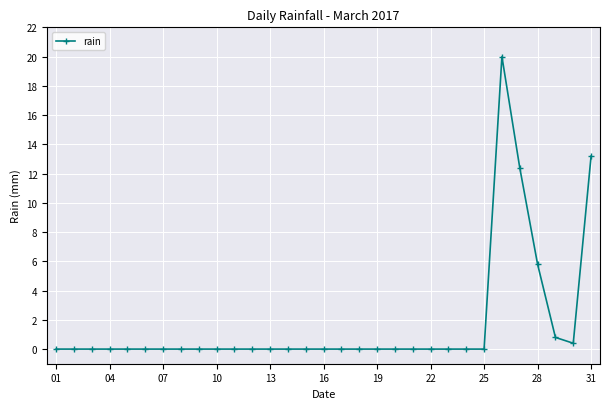

What is the value of the 31st point from the left?

13.2